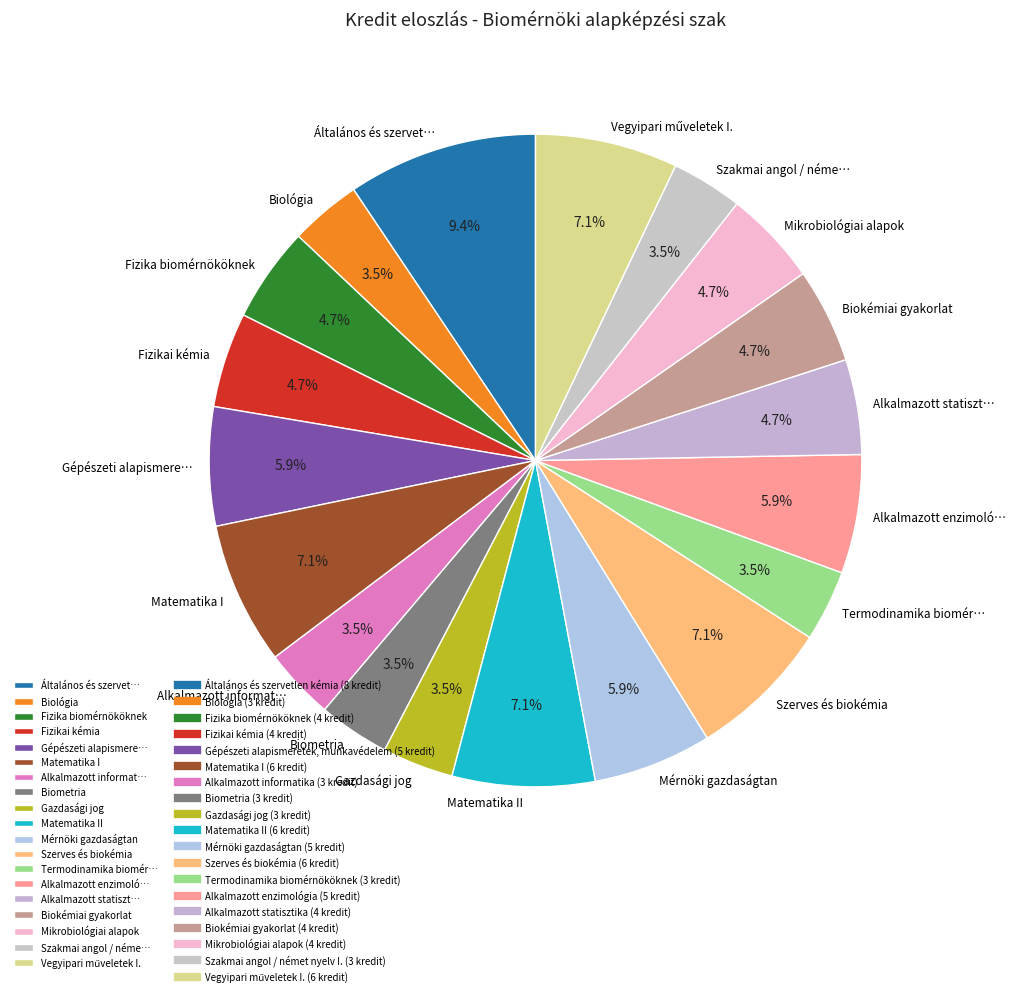

Which has a higher value, Termodinamika biomér… or Fizika biomérnököknek?

Fizika biomérnököknek